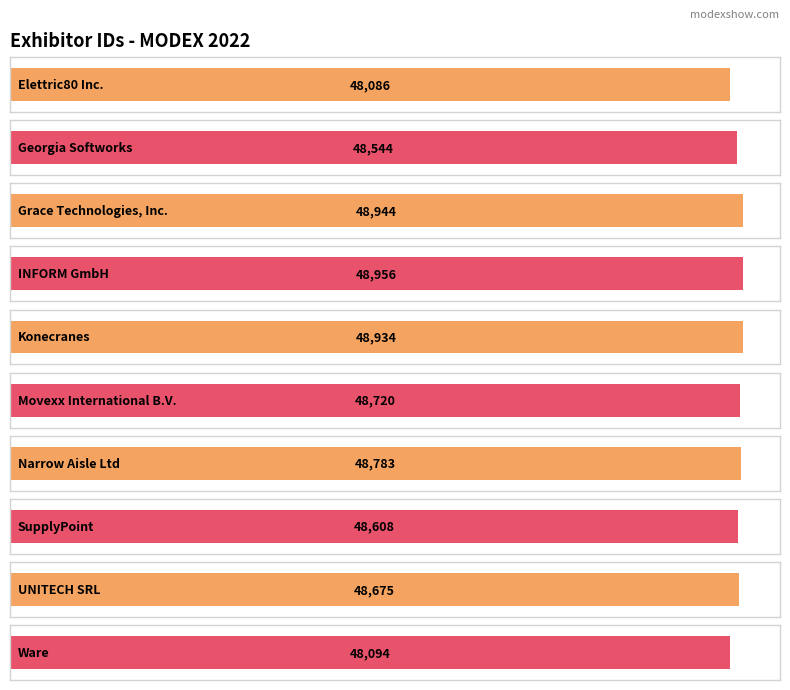

What is the greatest value displayed?

48956